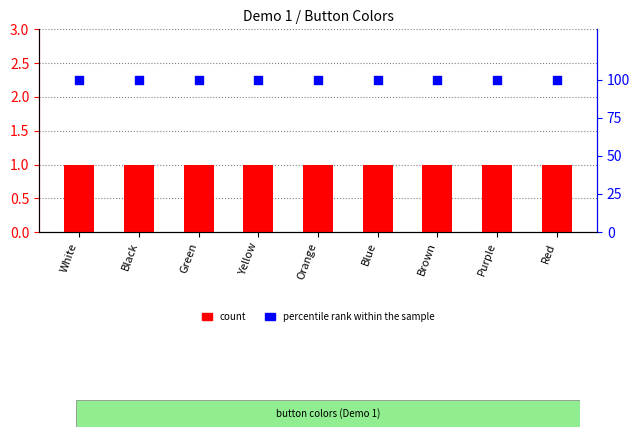

Which series has the largest Y range (max minus min)?

count